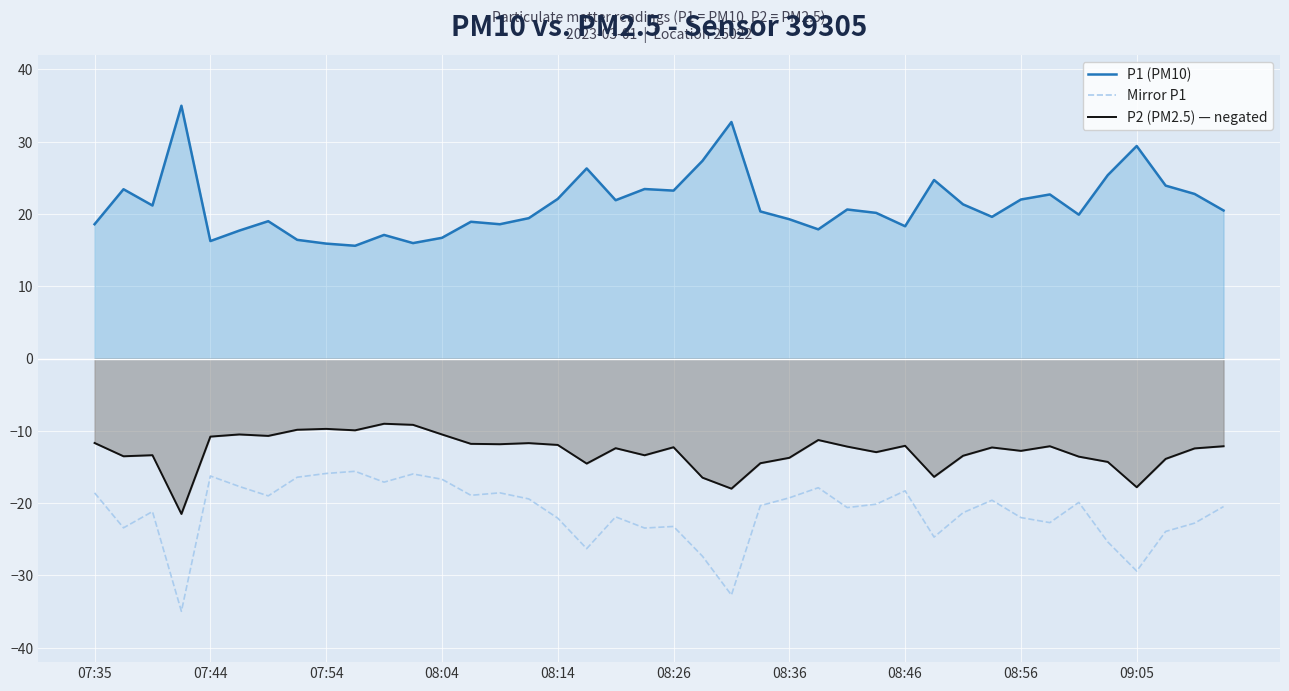

Which series has the largest total across all categories?

P1 (PM10)